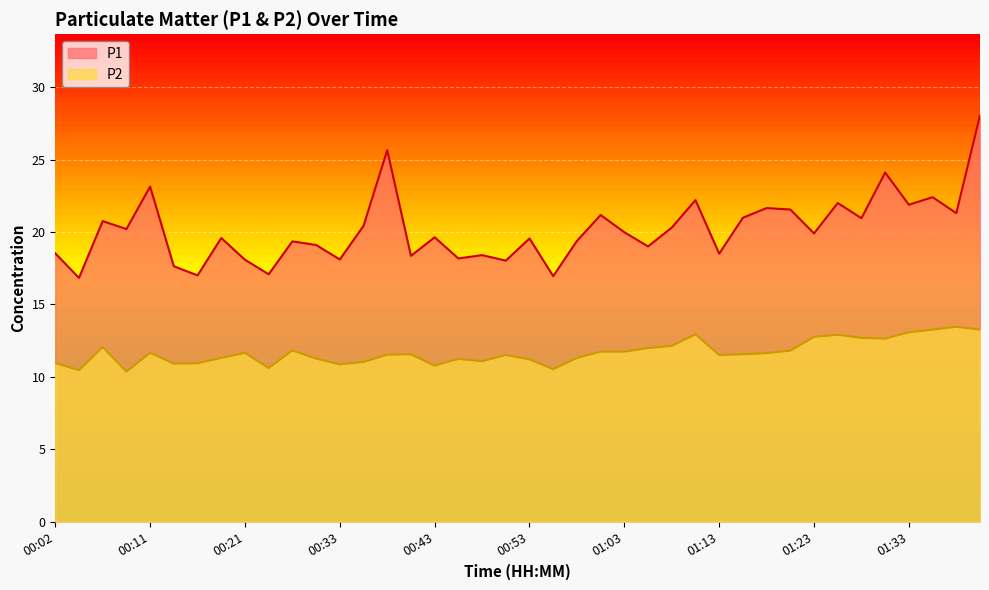

Between 00:14 and 00:24, which series saw the biggest shift?

P1